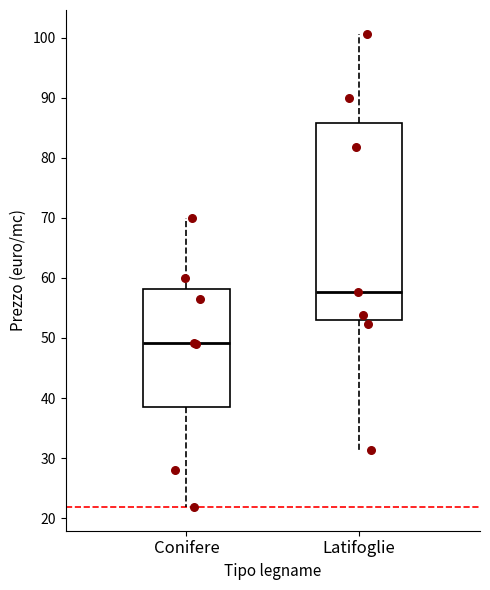

Where does the upper whisker of the box for Conifere end on the y-axis? The values are not printed on the chart, so give them approximately, as read against the axis.

70